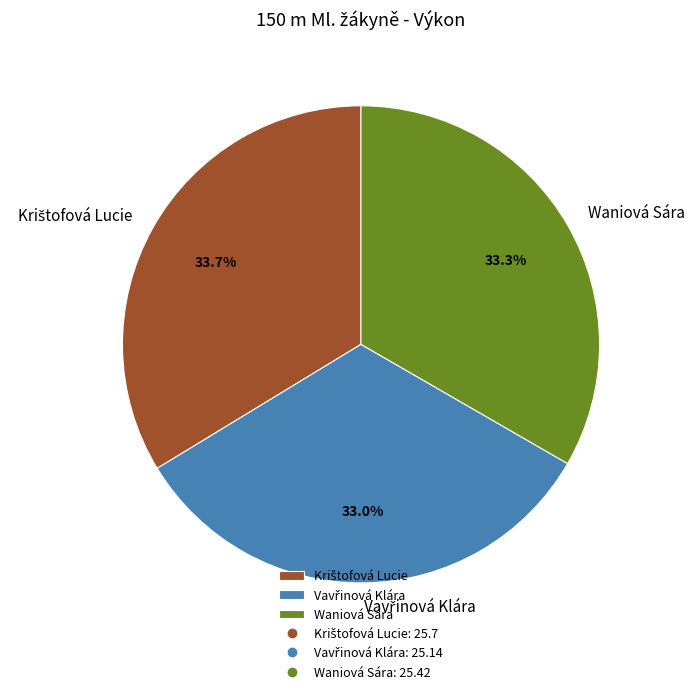

True or false: Waniová Sára accounts for 33% of the total.

True